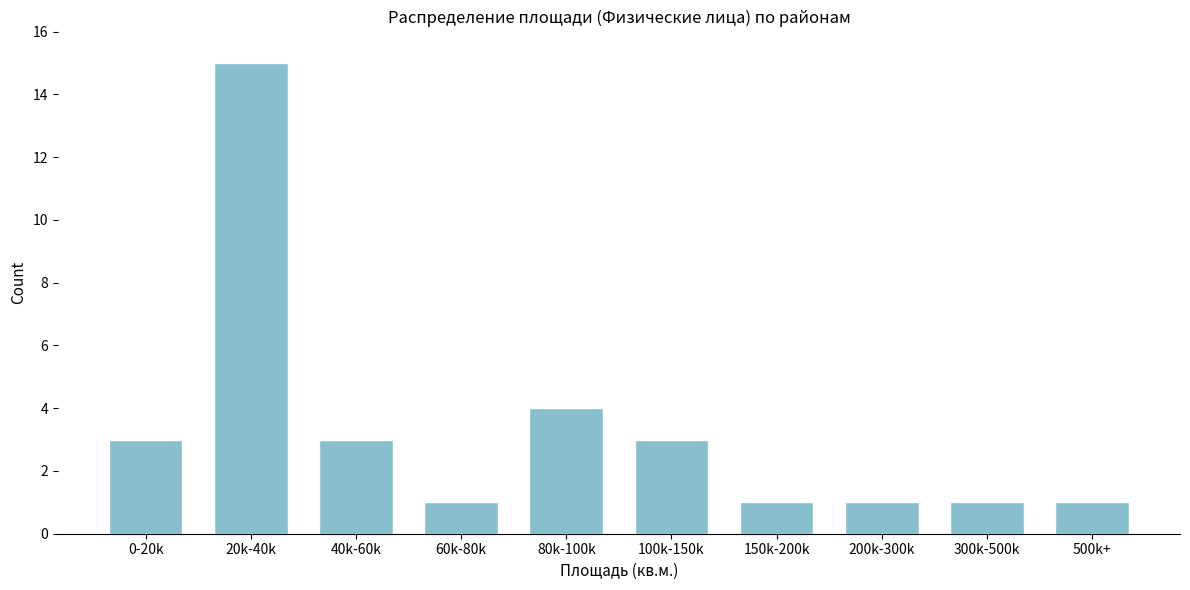

Reading right to left, what are all the values shown in this chart?

1	1	1	1	3	4	1	3	15	3